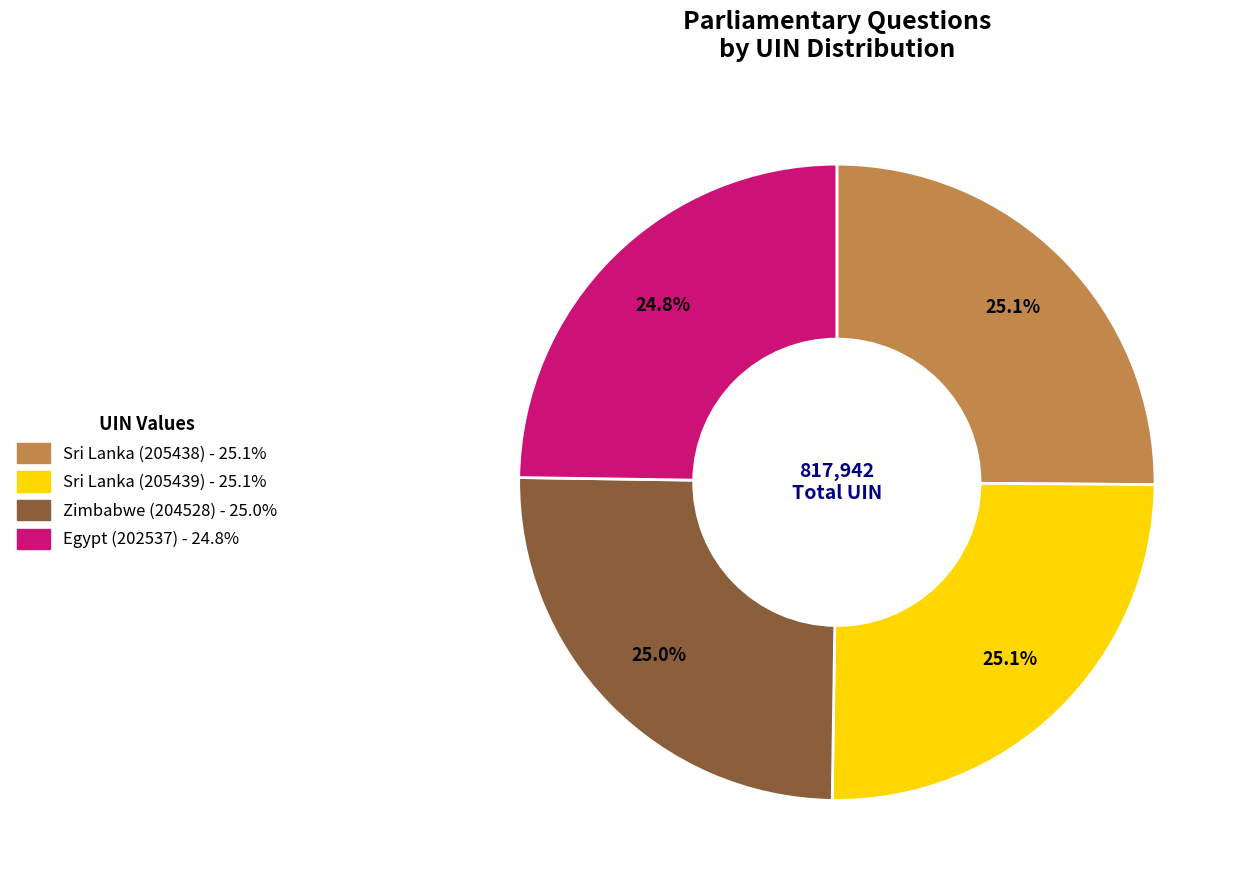

To the nearest percent, what portion does Sri Lanka (205438) represent?

25%